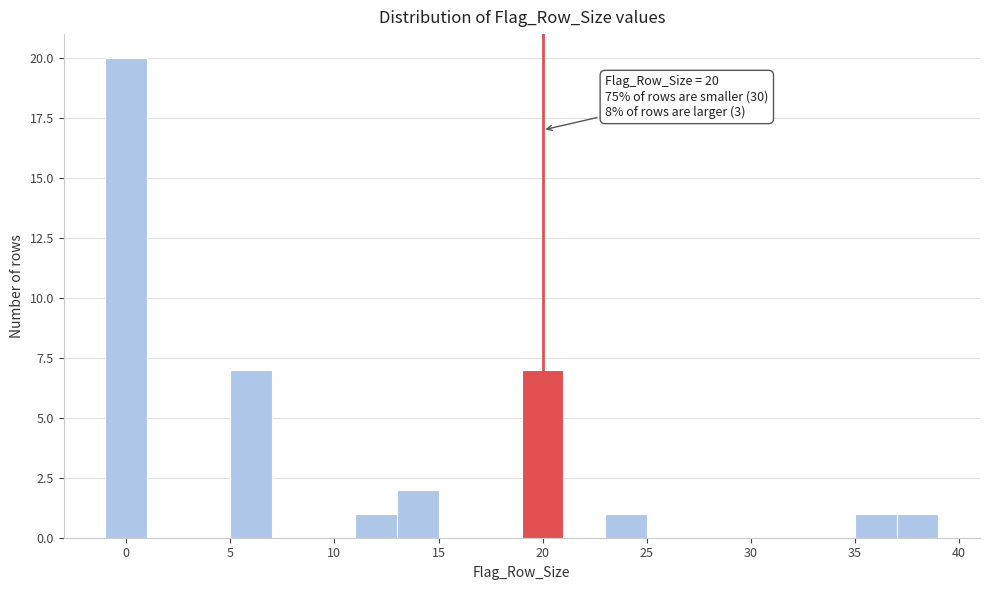

Which range on the x-axis has the tallest bar?

-1 to 1